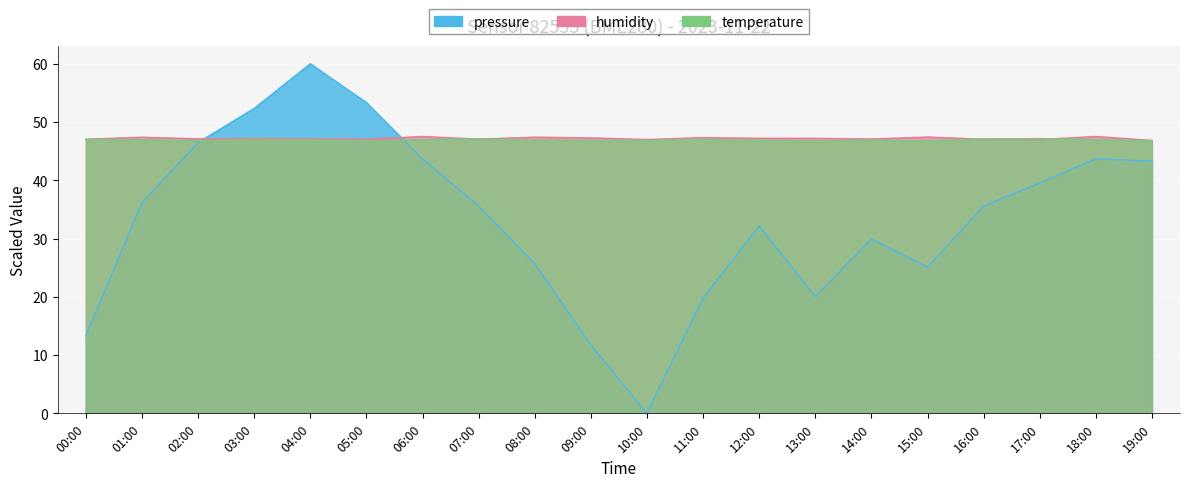

What is the value of the pressure point at the 8th from the left?

35.6